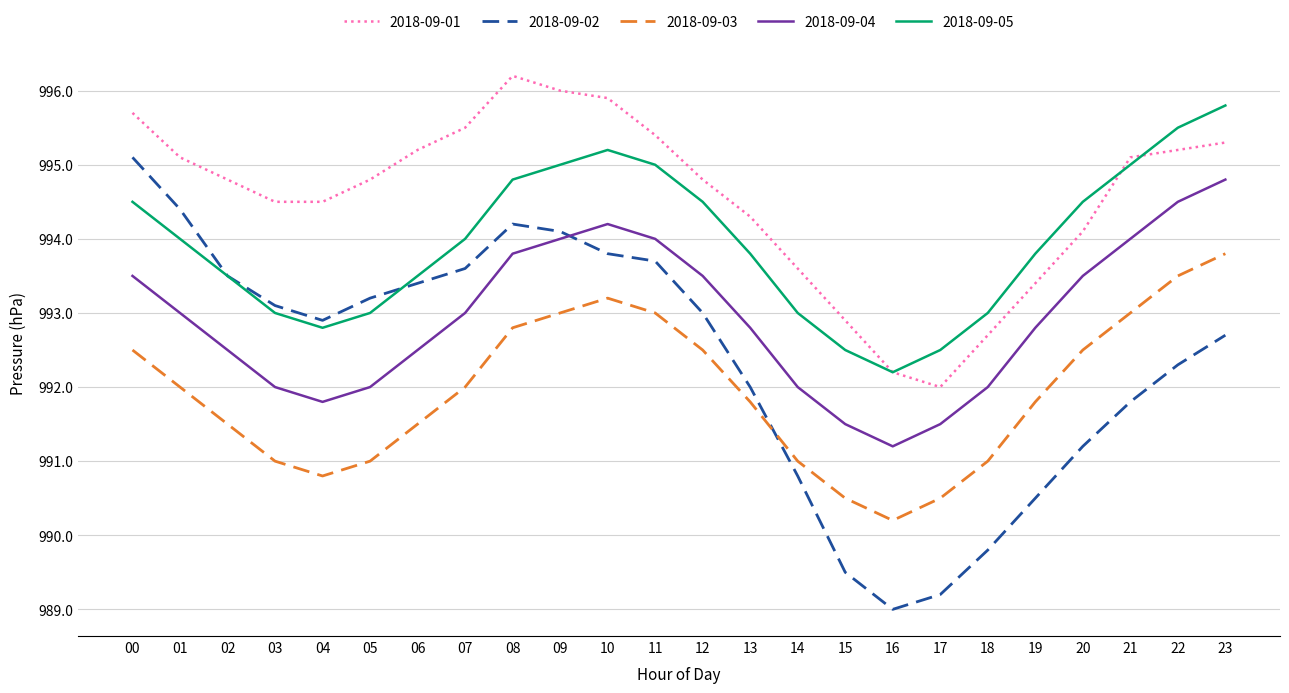

What is the minimum value shown in the chart?

989.0